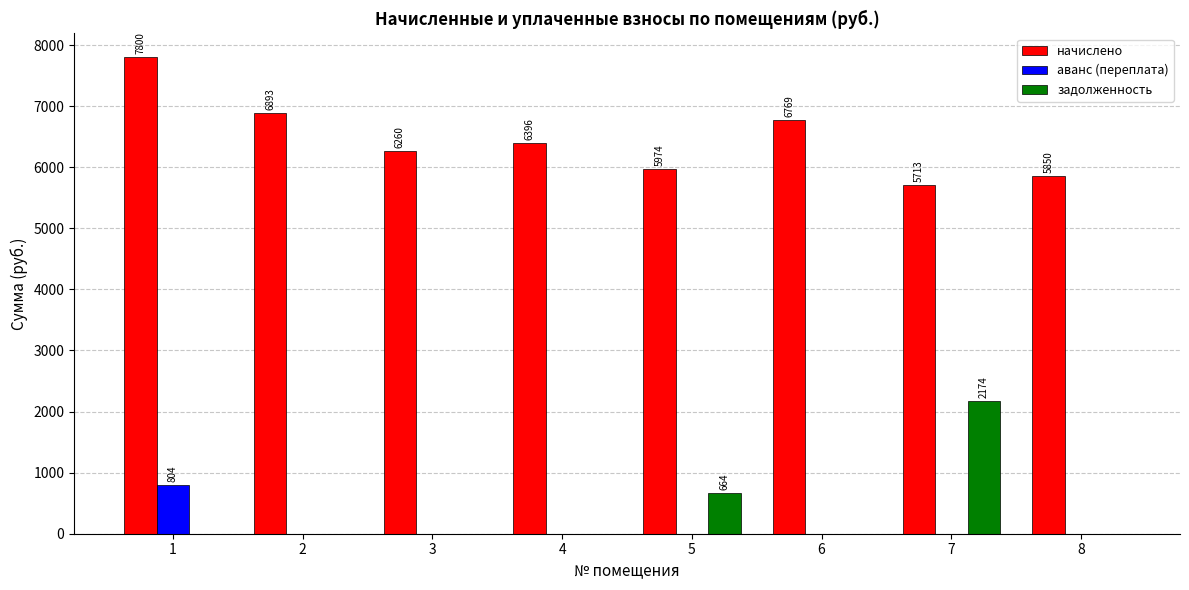

What is the sum of the начислено values at 1 and 4?

14196.1